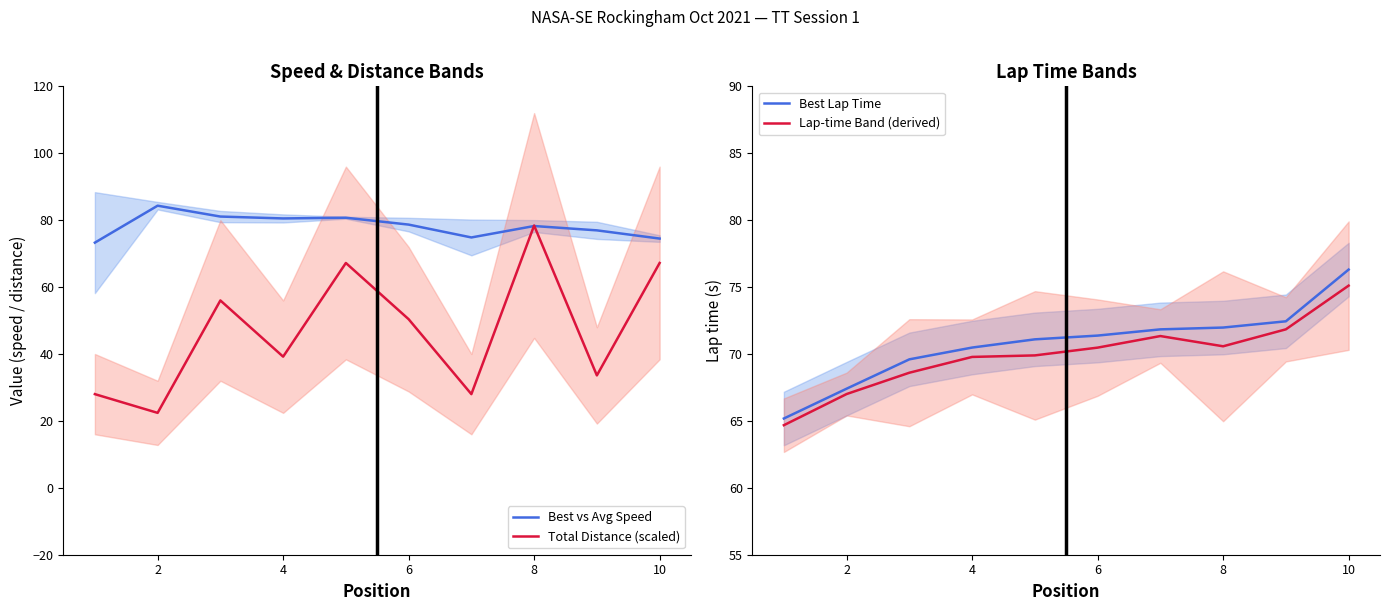

True or false: Lap-time Band (derived) and Best Lap Time intersect in this chart.

False